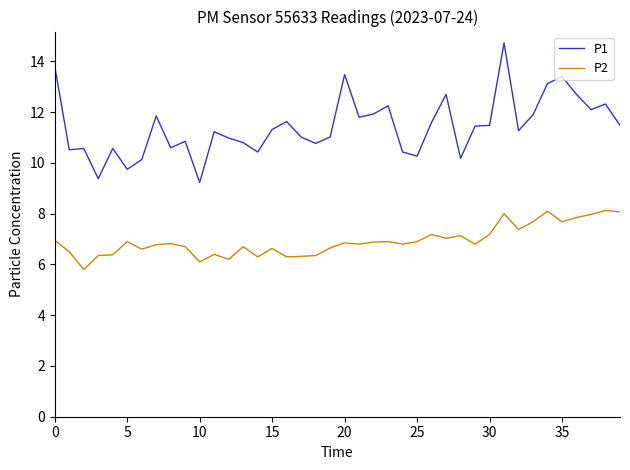

Which series has the largest total across all categories?

P1